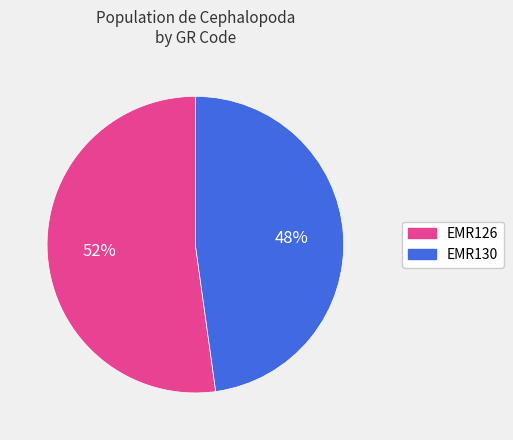

How many segments does this pie chart have?

2